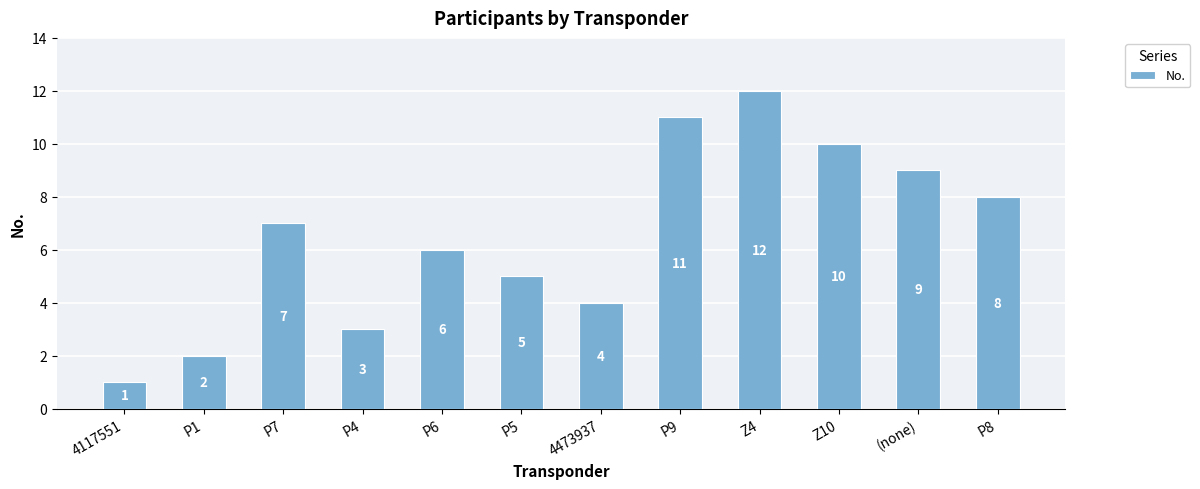

What is the change in value from 4117551 to P8?

+7